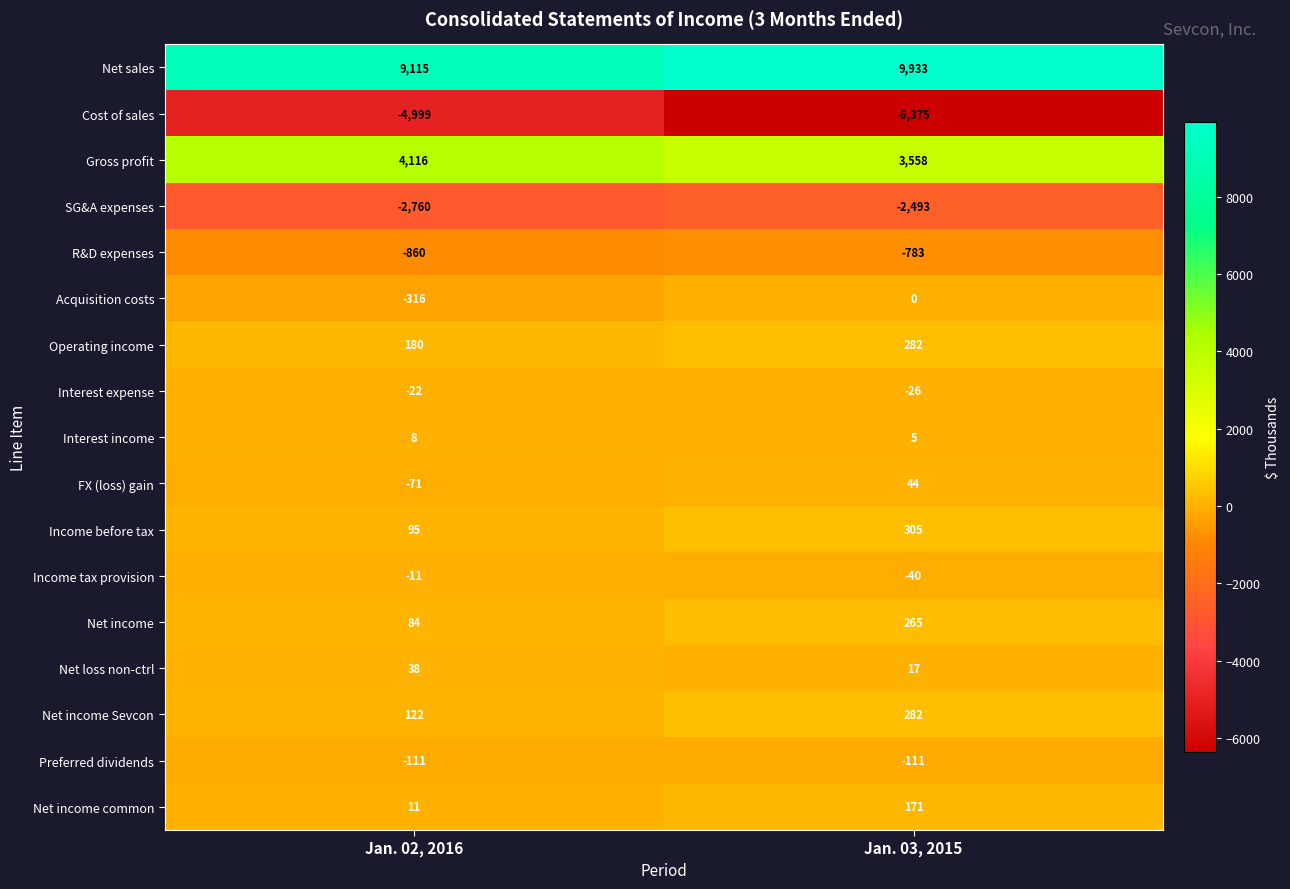

What is the smallest value displayed?

-6375